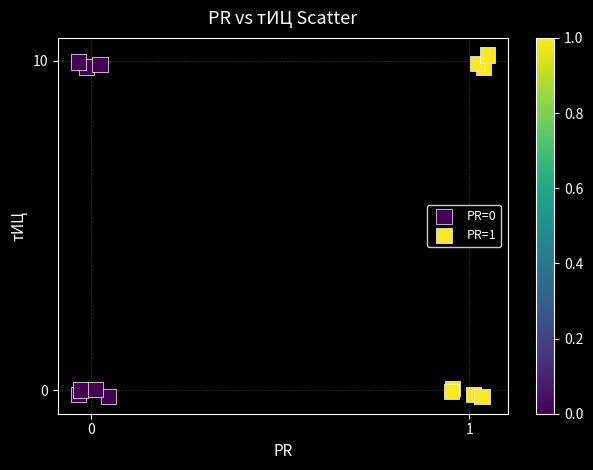

Which series has the widest spread of Y values?

PR=1